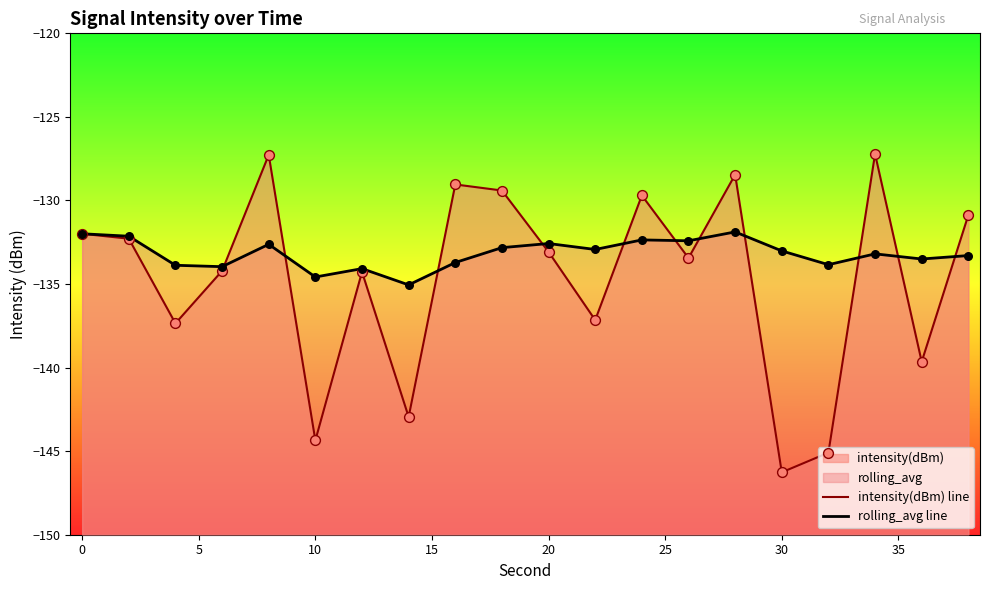

At how many categories does at least one series exceed -143?

20